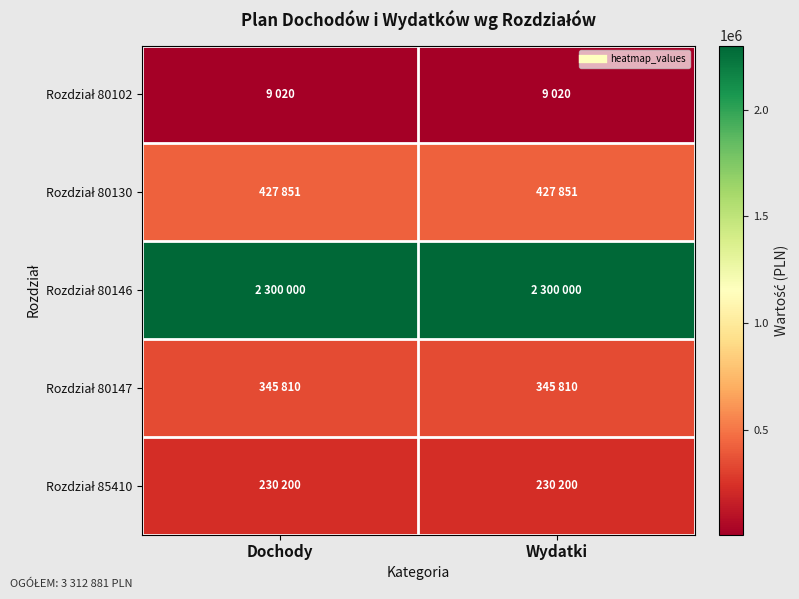

Rank the series by their maximum value, from highest to lowest.

Rozdział 80146, Rozdział 80130, Rozdział 80147, Rozdział 85410, Rozdział 80102